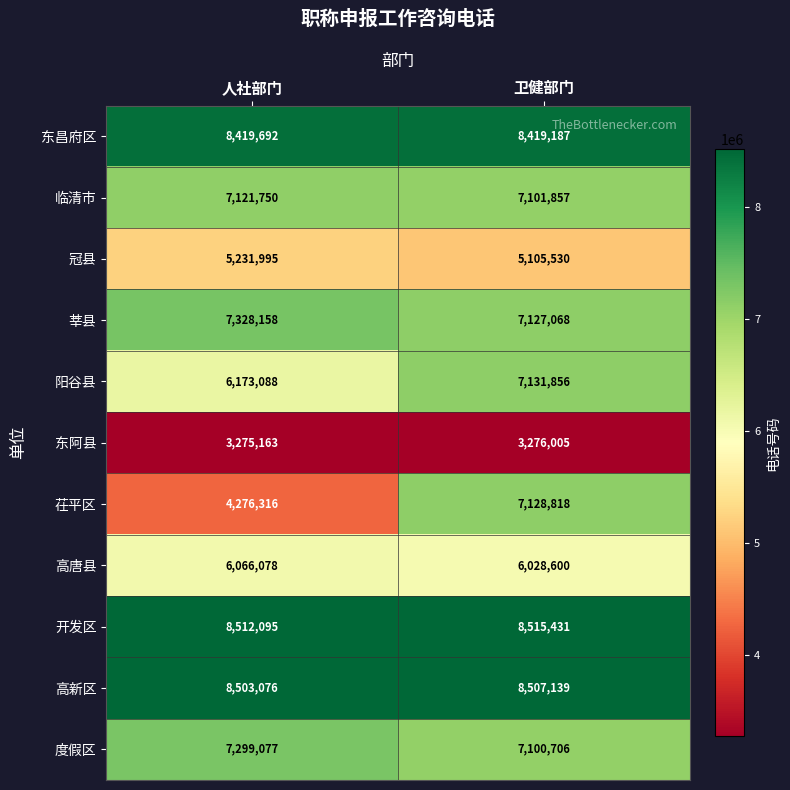

What is the approximate value of 高新区 at 卫健部门, to the nearest 50?

8507150